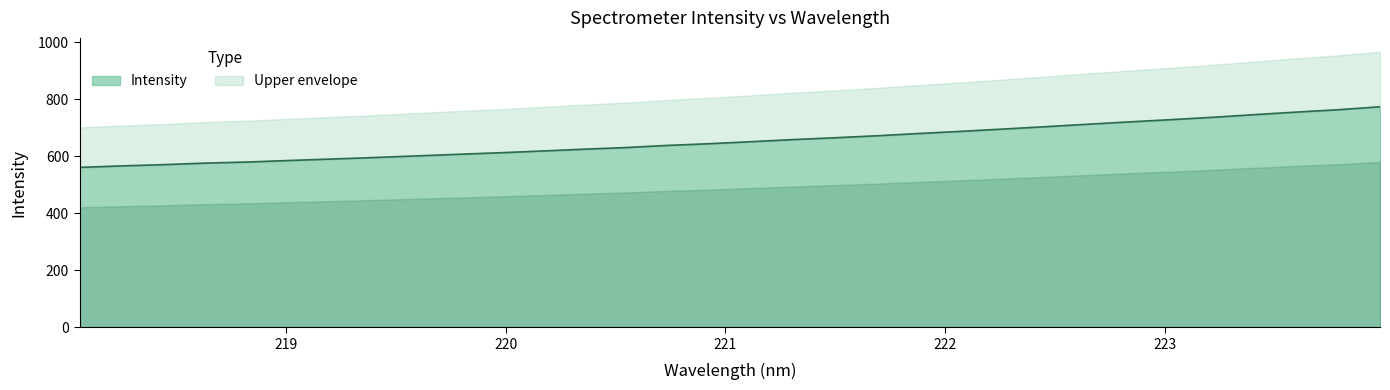

How many data points are less than 651?

16